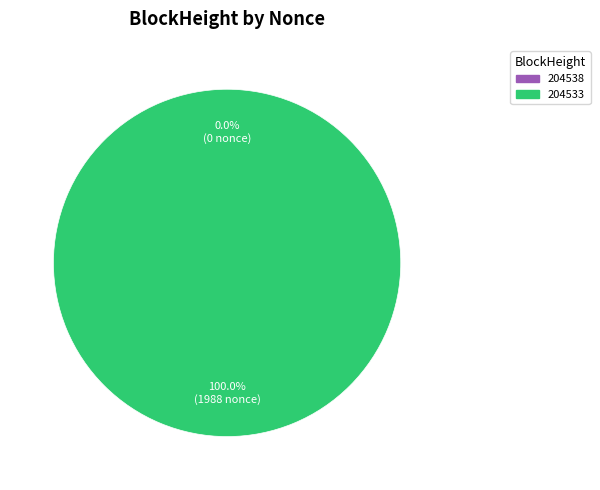

What is the change in value from 204538 to 204533?

+1988